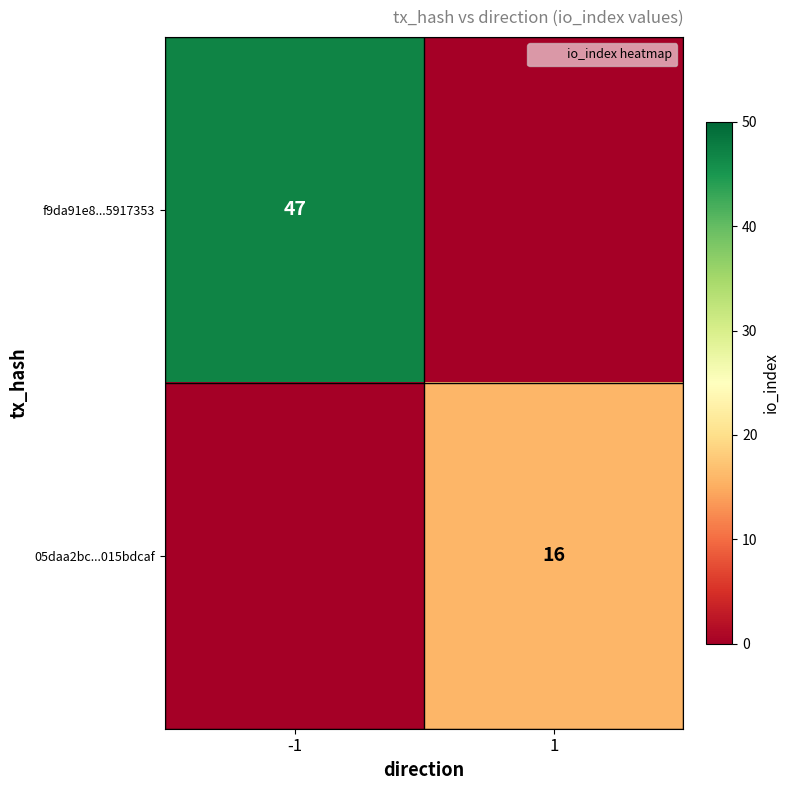

True or false: f9da91e8...5917353 has a value of 20 at 1.

False